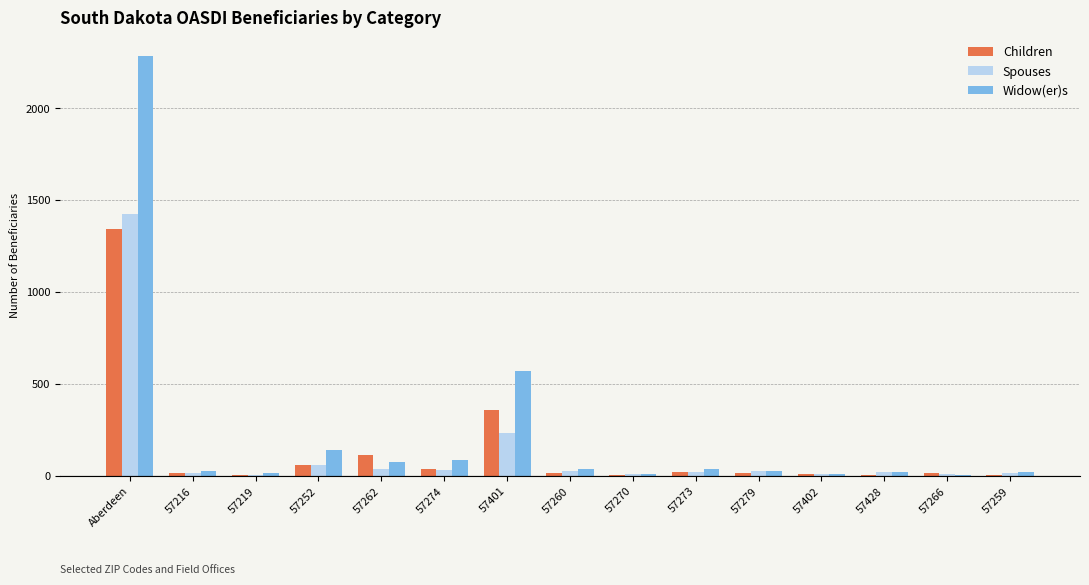

True or false: Spouses has a value of 460 at Aberdeen.

False